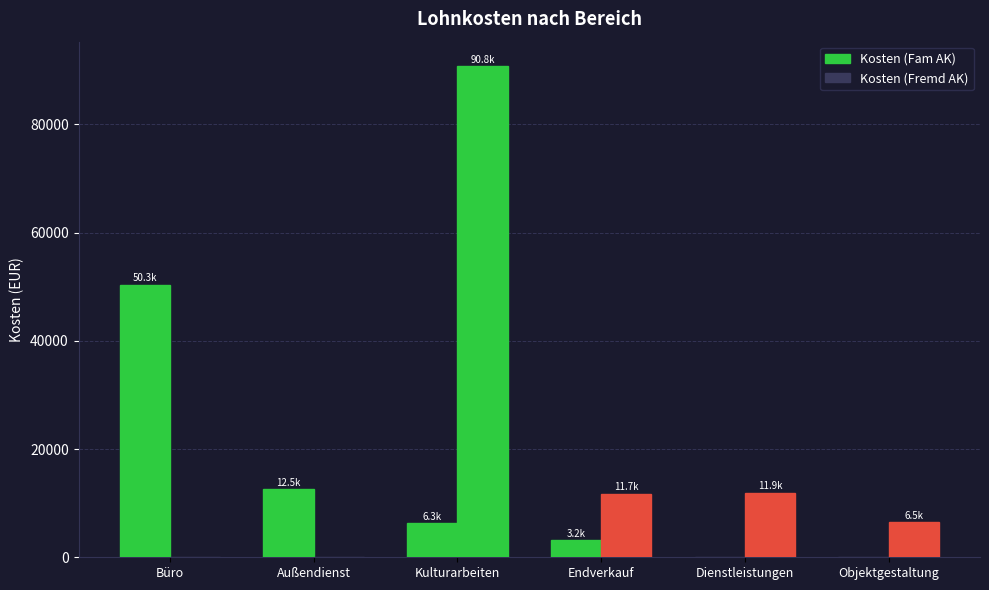

What is the sum of all Kosten (Fremd AK) values?

120844.0